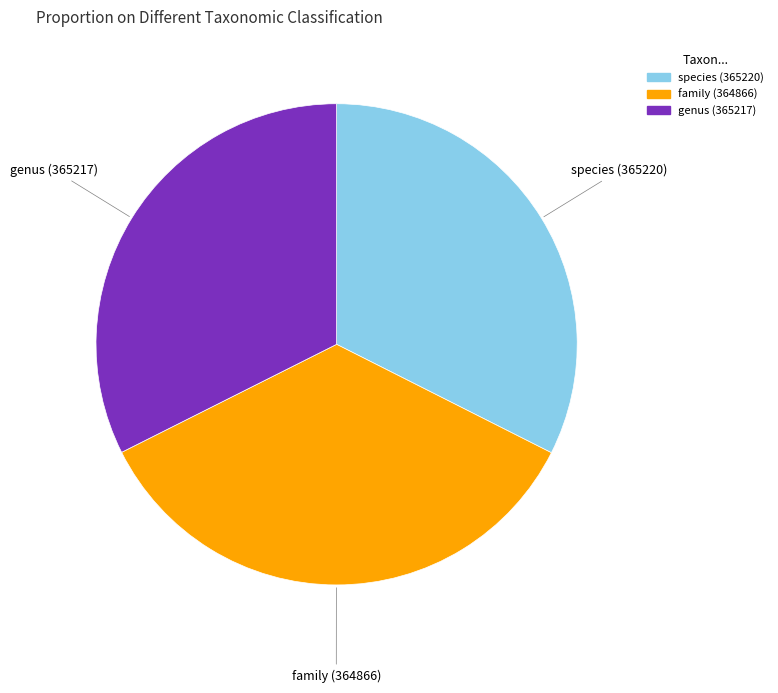

Is there a majority slice in this chart?

No